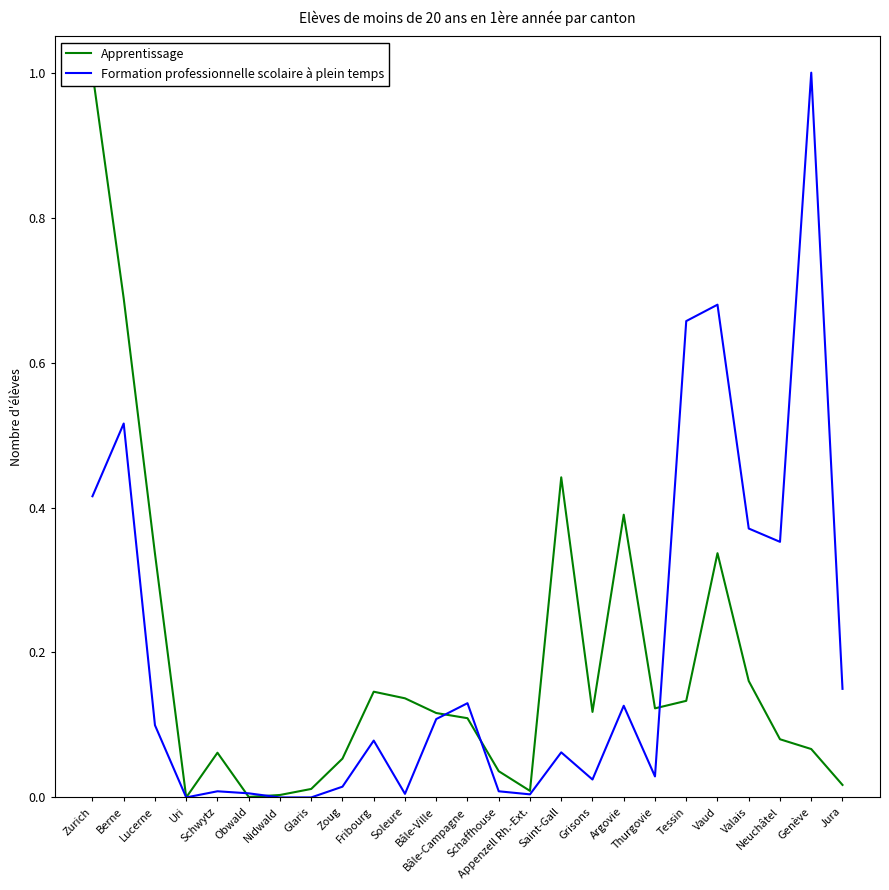

The Apprentissage series shows 0.2 at Valais. True or false?

True